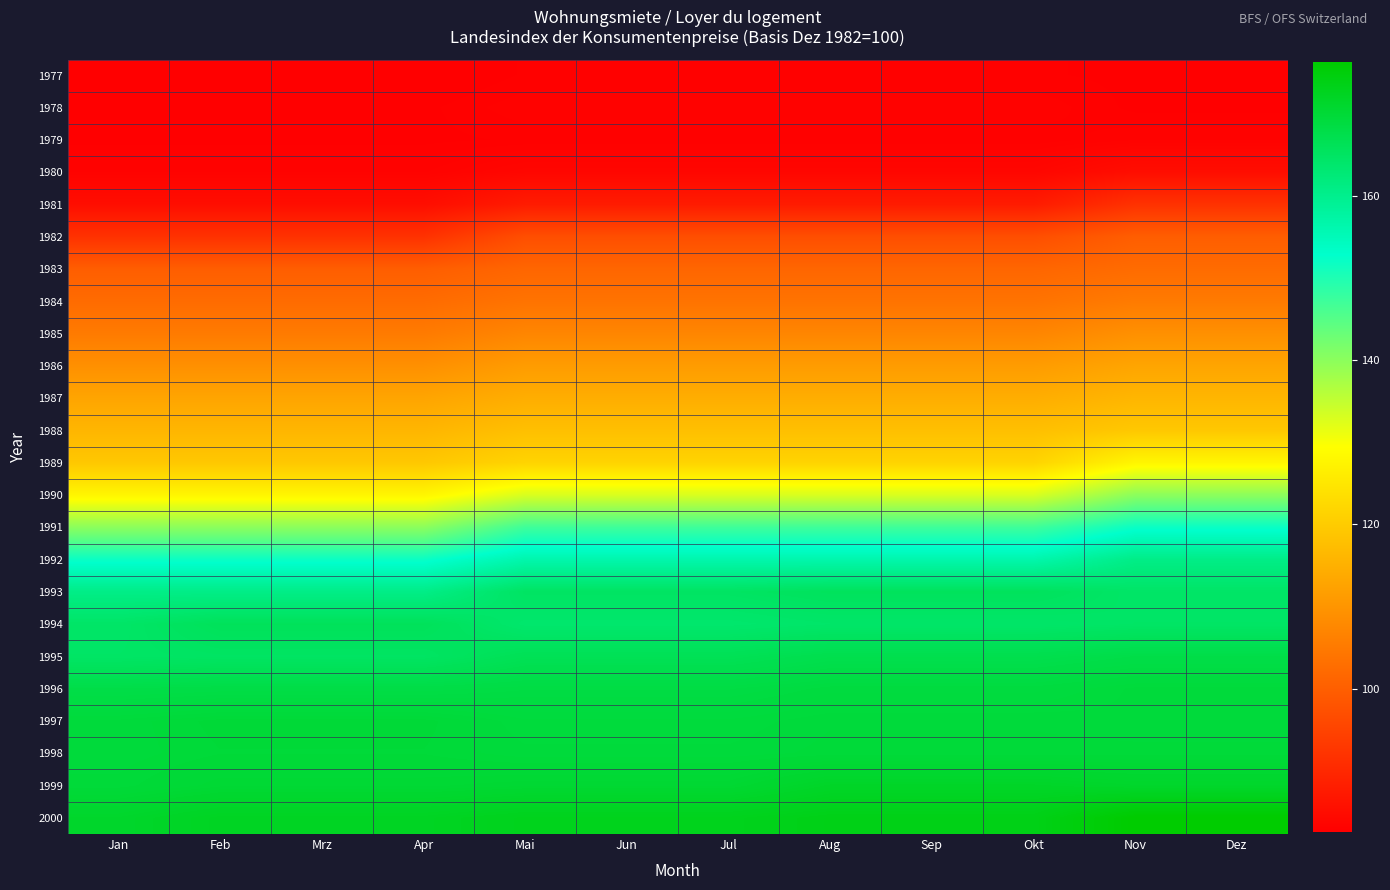

Reading left to right, transcribe all the data shown in this chart.

1977: Jan=82.6	Feb=82.6	Mrz=82.6	Apr=82.6	Mai=83.0	Jun=83.0	Jul=83.0	Aug=83.0	Sep=83.0	Okt=83.0	Nov=82.9	Dez=82.9
1978: Jan=82.9	Feb=82.9	Mrz=82.9	Apr=82.9	Mai=83.3	Jun=83.3	Jul=83.3	Aug=83.3	Sep=83.3	Okt=83.3	Nov=82.9	Dez=82.9
1979: Jan=82.9	Feb=82.9	Mrz=82.9	Apr=82.9	Mai=83.0	Jun=83.0	Jul=83.0	Aug=83.0	Sep=83.0	Okt=83.0	Nov=83.3	Dez=83.3
1980: Jan=83.3	Feb=83.3	Mrz=83.3	Apr=83.3	Mai=84.0	Jun=84.0	Jul=84.0	Aug=84.0	Sep=84.0	Okt=84.0	Nov=85.3	Dez=85.3
1981: Jan=85.3	Feb=85.3	Mrz=85.3	Apr=85.3	Mai=87.8	Jun=87.8	Jul=87.8	Aug=87.8	Sep=87.8	Okt=87.8	Nov=91.9	Dez=91.9
1982: Jan=91.9	Feb=91.9	Mrz=91.9	Apr=91.9	Mai=97.2	Jun=97.2	Jul=97.2	Aug=97.2	Sep=97.2	Okt=97.2	Nov=100.0	Dez=100.0
1983: Jan=100.0	Feb=100.0	Mrz=100.0	Apr=100.0	Mai=101.5	Jun=101.5	Jul=101.5	Aug=101.5	Sep=101.5	Okt=101.5	Nov=102.5	Dez=102.5
1984: Jan=102.5	Feb=102.5	Mrz=102.5	Apr=102.5	Mai=103.9	Jun=103.9	Jul=103.9	Aug=103.9	Sep=103.9	Okt=103.9	Nov=105.3	Dez=105.3
1985: Jan=105.3	Feb=105.3	Mrz=105.3	Apr=105.3	Mai=107.3	Jun=107.3	Jul=107.3	Aug=107.3	Sep=107.3	Okt=107.3	Nov=109.2	Dez=109.2
1986: Jan=109.2	Feb=109.2	Mrz=109.2	Apr=109.2	Mai=111.4	Jun=111.4	Jul=111.4	Aug=111.4	Sep=111.4	Okt=111.4	Nov=113.0	Dez=113.0
1987: Jan=113.0	Feb=113.0	Mrz=113.0	Apr=113.0	Mai=114.6	Jun=114.6	Jul=114.6	Aug=114.6	Sep=114.6	Okt=114.6	Nov=116.1	Dez=116.1
1988: Jan=116.1	Feb=116.1	Mrz=116.1	Apr=116.1	Mai=117.9	Jun=117.9	Jul=117.9	Aug=117.9	Sep=117.9	Okt=117.9	Nov=119.4	Dez=119.4
1989: Jan=119.4	Feb=119.4	Mrz=119.4	Apr=119.4	Mai=121.6	Jun=121.6	Jul=121.6	Aug=121.6	Sep=121.6	Okt=121.6	Nov=127.8	Dez=127.8
1990: Jan=127.8	Feb=127.8	Mrz=127.8	Apr=127.8	Mai=133.0	Jun=133.0	Jul=133.0	Aug=133.0	Sep=133.0	Okt=133.0	Nov=140.0	Dez=140.0
1991: Jan=140.0	Feb=140.0	Mrz=140.0	Apr=140.0	Mai=147.1	Jun=147.1	Jul=147.1	Aug=147.1	Sep=147.1	Okt=147.1	Nov=151.9	Dez=151.9
1992: Jan=151.9	Feb=151.9	Mrz=151.9	Apr=151.9	Mai=156.4	Jun=156.4	Jul=156.4	Aug=156.4	Sep=156.4	Okt=156.4	Nov=160.7	Dez=160.7
1993: Jan=160.7	Feb=160.7	Mrz=160.7	Apr=160.7	Mai=164.9	Jun=164.9	Jul=164.9	Aug=165.6	Sep=165.6	Okt=165.6	Nov=164.4	Dez=164.4
1994: Jan=164.4	Feb=165.9	Mrz=165.9	Apr=165.9	Mai=163.7	Jun=163.7	Jul=163.7	Aug=164.2	Sep=164.2	Okt=164.2	Nov=164.6	Dez=164.6
1995: Jan=164.6	Feb=164.9	Mrz=164.9	Apr=164.9	Mai=166.4	Jun=166.4	Jul=166.4	Aug=167.3	Sep=167.3	Okt=167.3	Nov=167.9	Dez=167.9
1996: Jan=167.9	Feb=168.1	Mrz=168.1	Apr=168.1	Mai=168.4	Jun=168.4	Jul=168.4	Aug=168.9	Sep=168.9	Okt=168.9	Nov=169.4	Dez=169.4
1997: Jan=169.4	Feb=169.8	Mrz=169.8	Apr=169.8	Mai=169.2	Jun=169.2	Jul=169.2	Aug=169.5	Sep=169.5	Okt=169.5	Nov=169.4	Dez=169.4
1998: Jan=169.4	Feb=169.7	Mrz=169.7	Apr=169.7	Mai=169.4	Jun=169.4	Jul=169.4	Aug=169.6	Sep=169.6	Okt=169.6	Nov=169.6	Dez=169.6
1999: Jan=169.6	Feb=170.2	Mrz=170.2	Apr=170.2	Mai=170.4	Jun=170.4	Jul=170.4	Aug=171.6	Sep=171.6	Okt=171.6	Nov=171.2	Dez=171.2
2000: Jan=171.2	Feb=172.2	Mrz=172.2	Apr=172.2	Mai=172.9	Jun=172.9	Jul=172.9	Aug=173.6	Sep=173.6	Okt=173.6	Nov=176.3	Dez=176.3